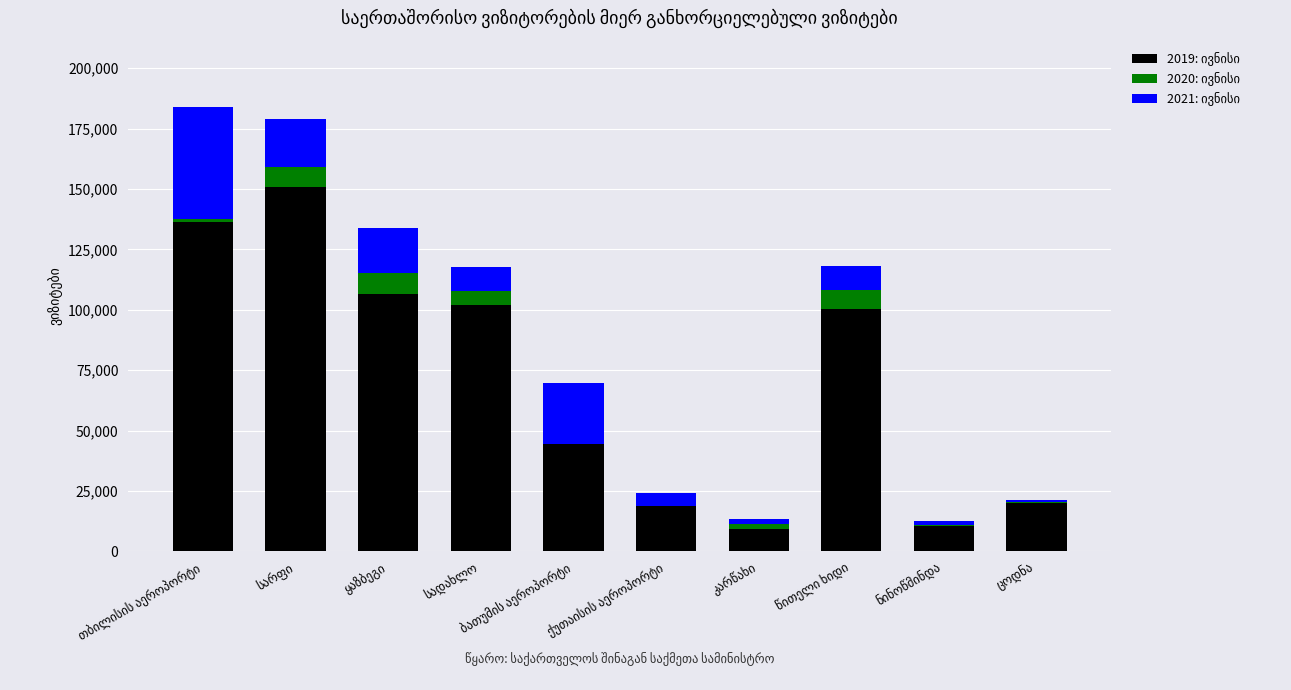

What is the maximum value for 2020: ივნისი?

8637